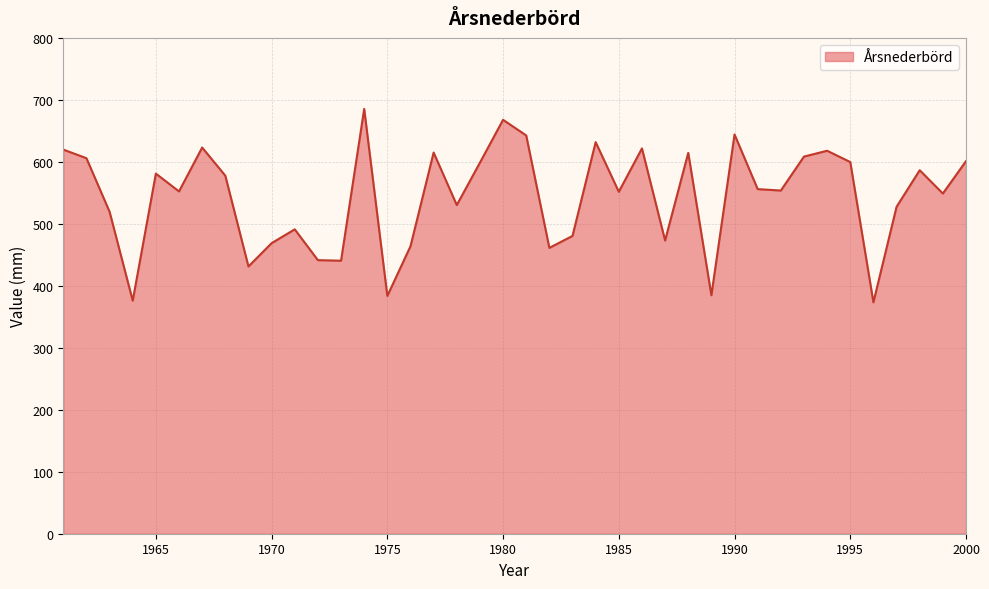

What is the greatest value displayed?

685.4